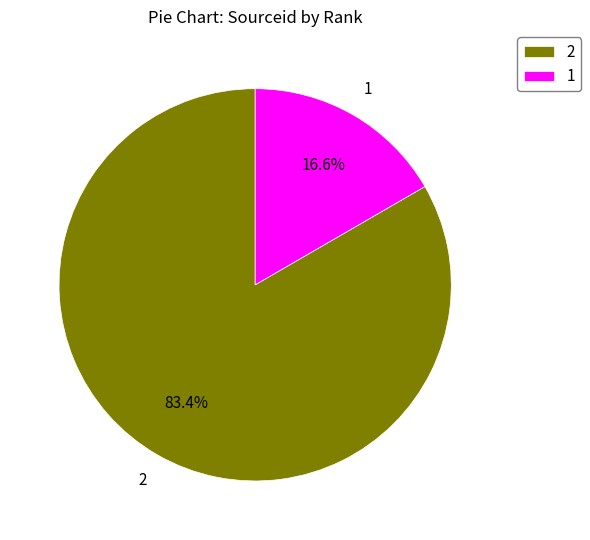

Approximately how many times larger is the value at 2 compared to 1?

5.0